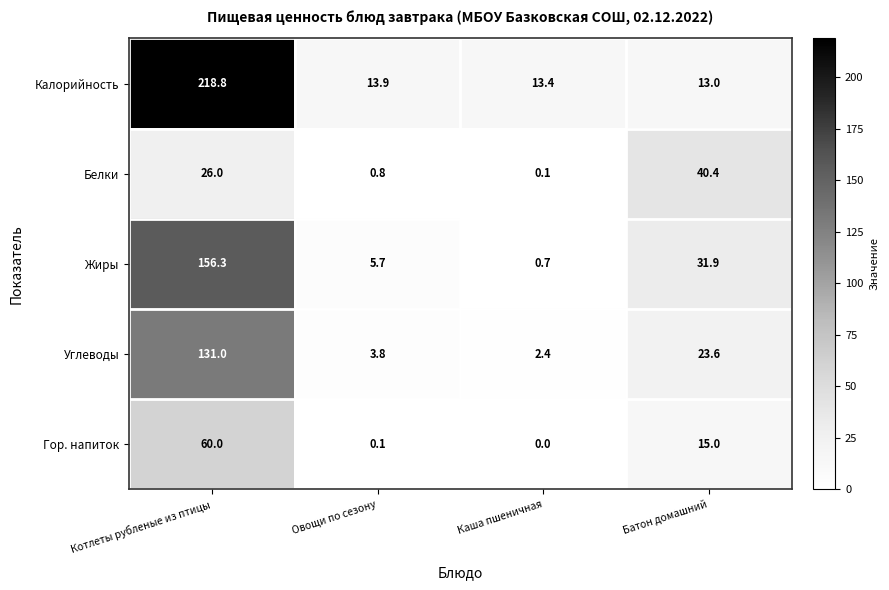

What is the difference between the maximum and minimum values in the Углеводы series?

128.6